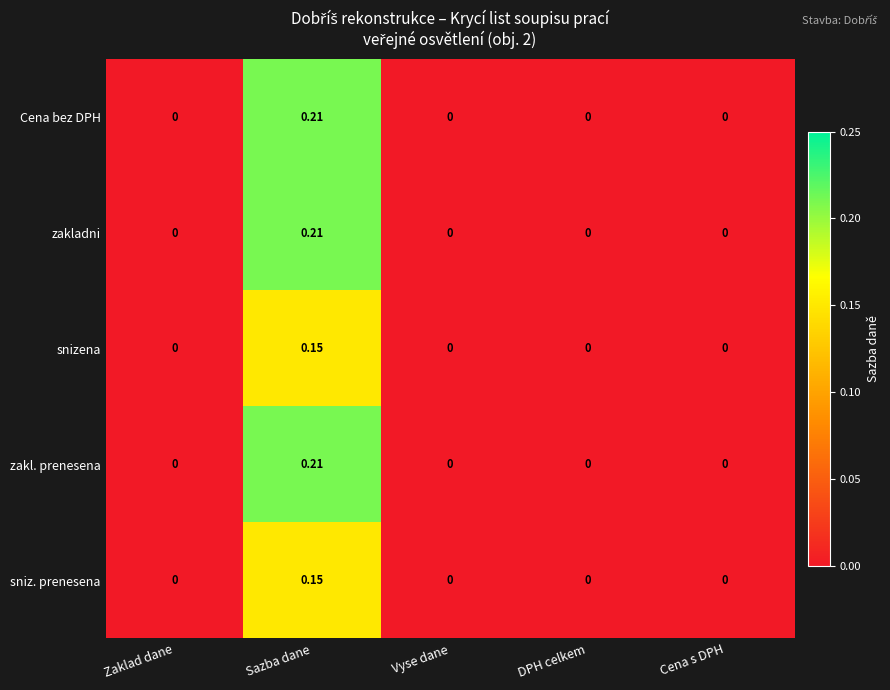

Which category has the highest value in the snizena series?

Sazba dane